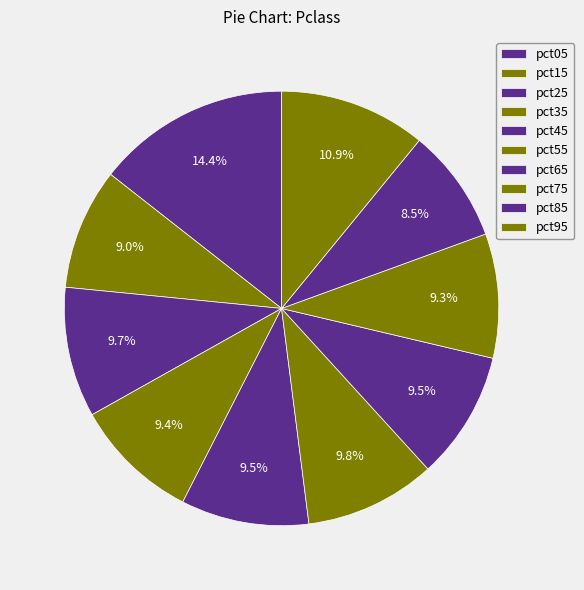

How many segments does this pie chart have?

10